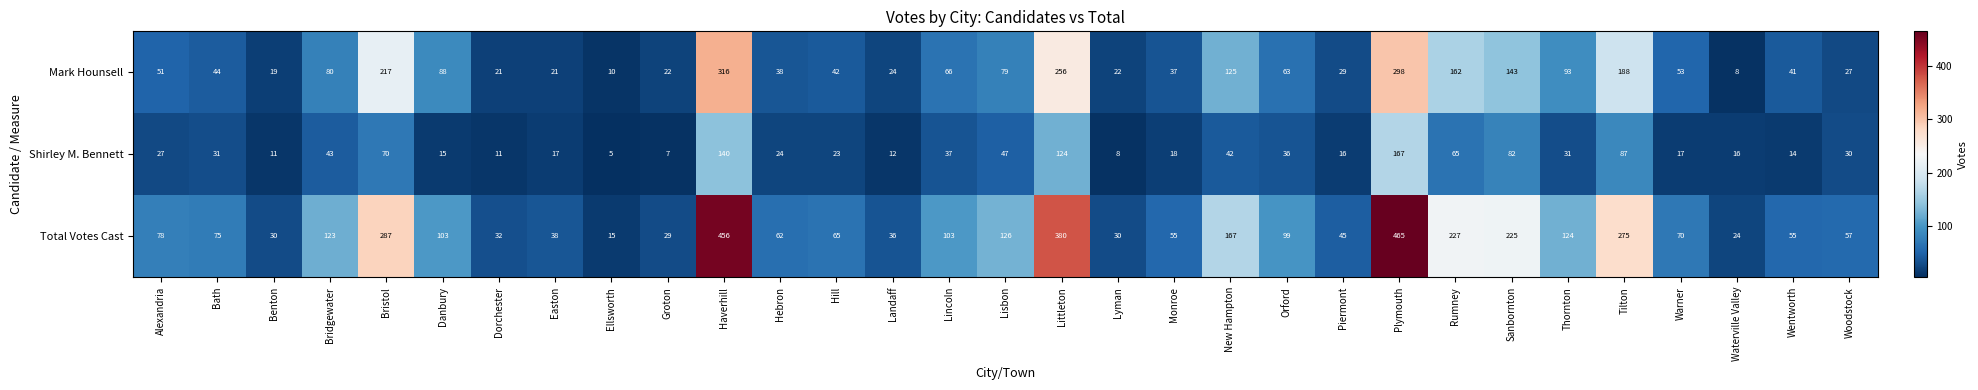

Which series has the largest range (max minus min)?

Total Votes Cast